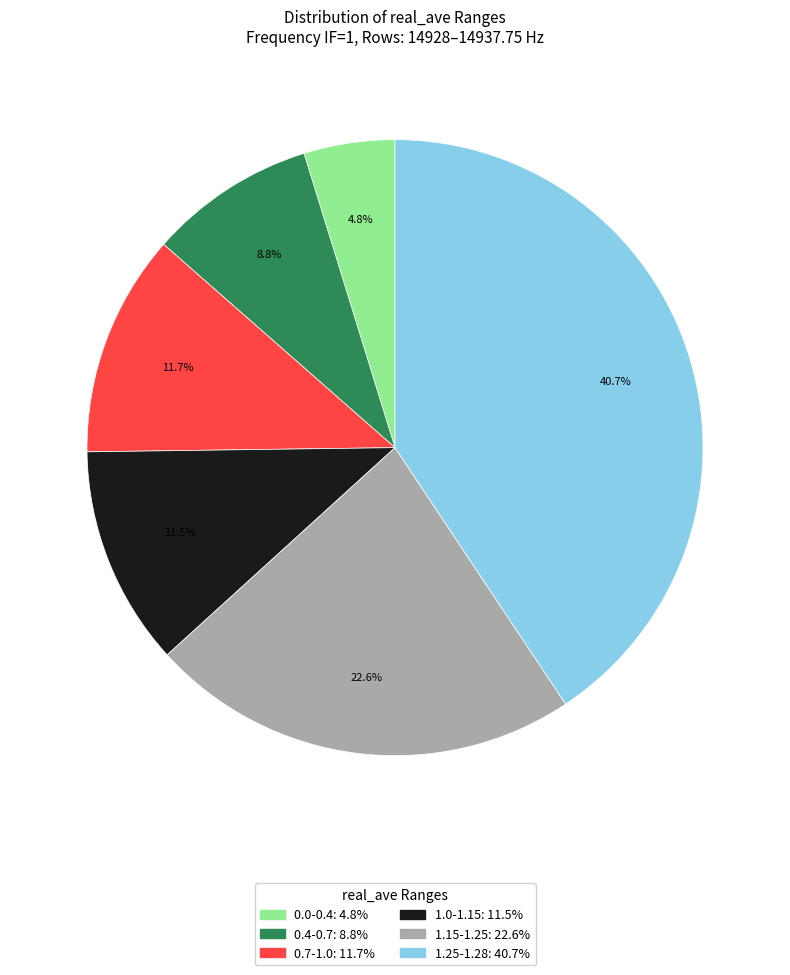

Does any single category account for the majority?

No